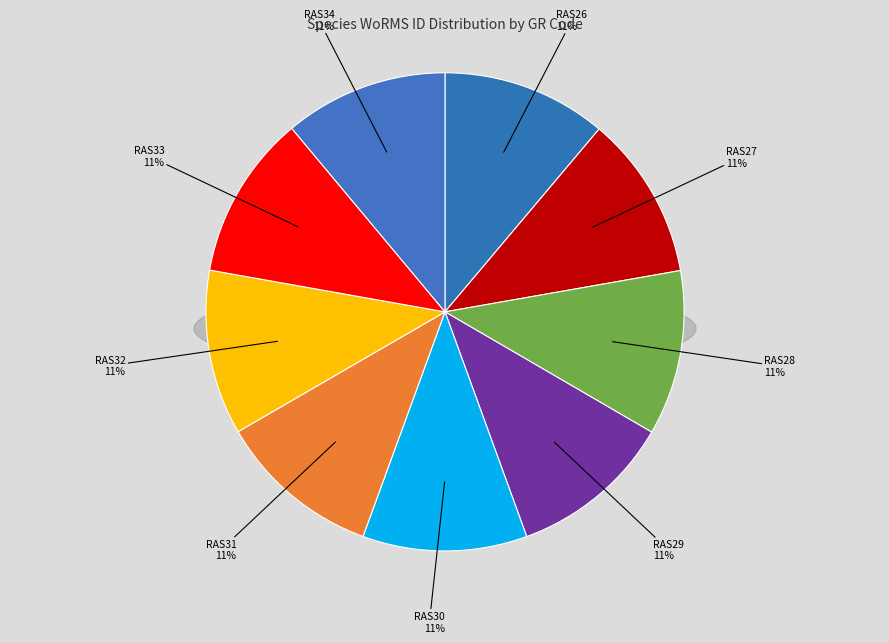

How many slices are in this pie chart?

9